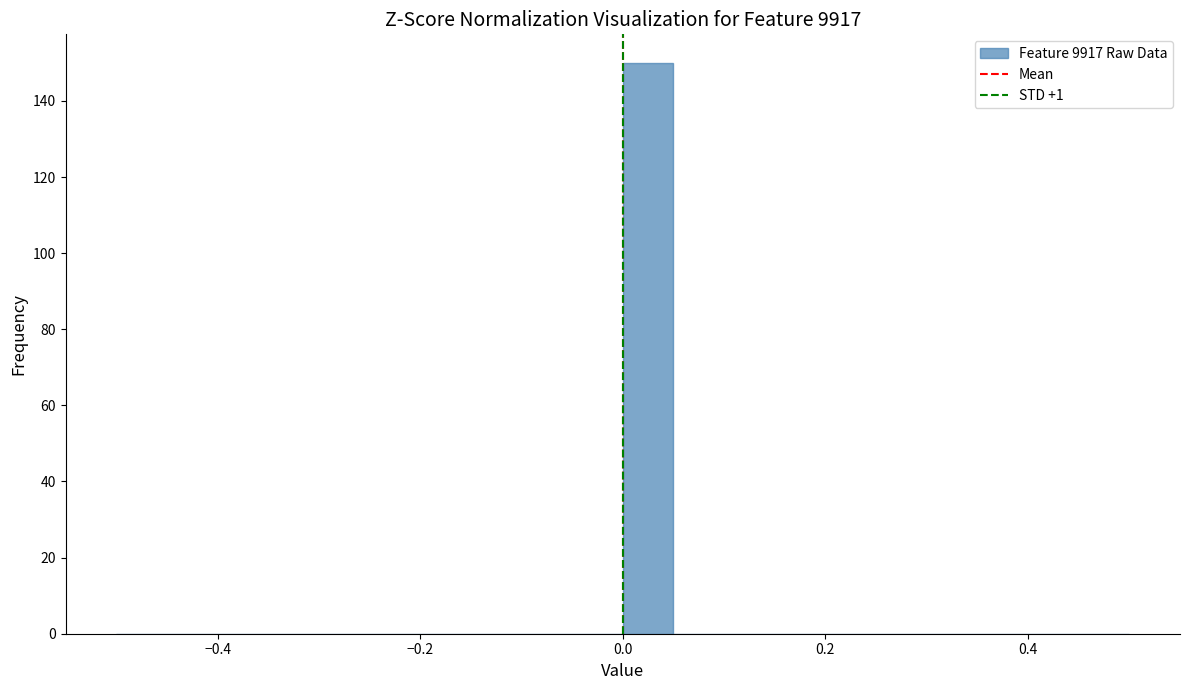

Around what value on the x-axis is the tallest bar? Give the approximate position of its centre, as read against the axis.

0.02